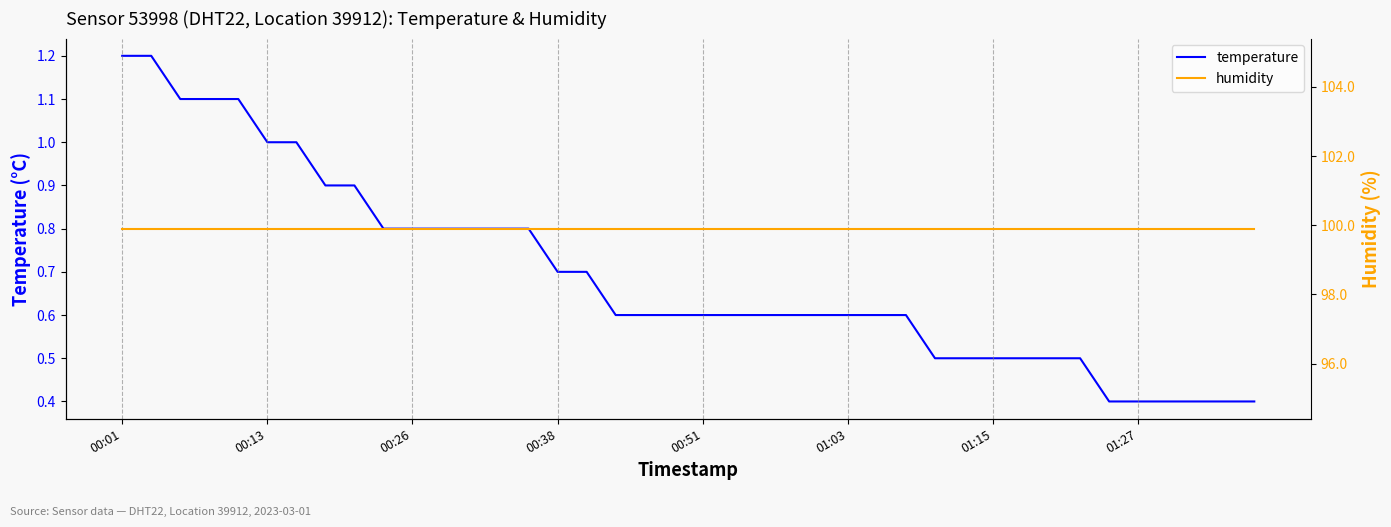

The value of temperature at 00:13 is 0.3. True or false?

False